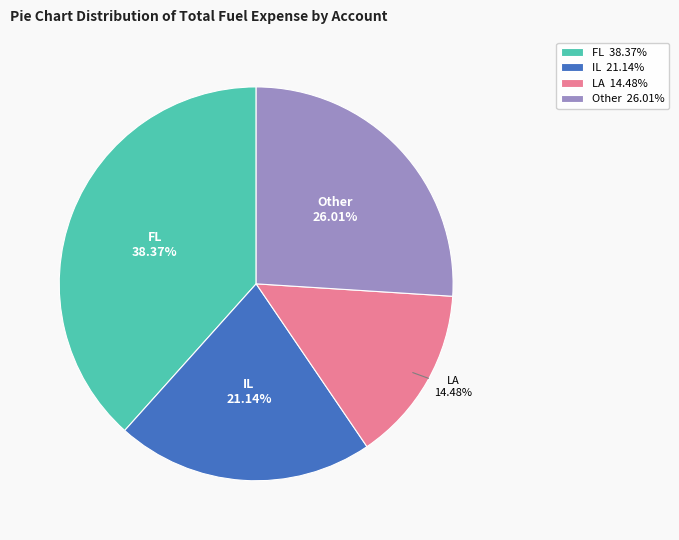

Combined, do Other 26.01% and IL 21.14% account for over 50%?

No